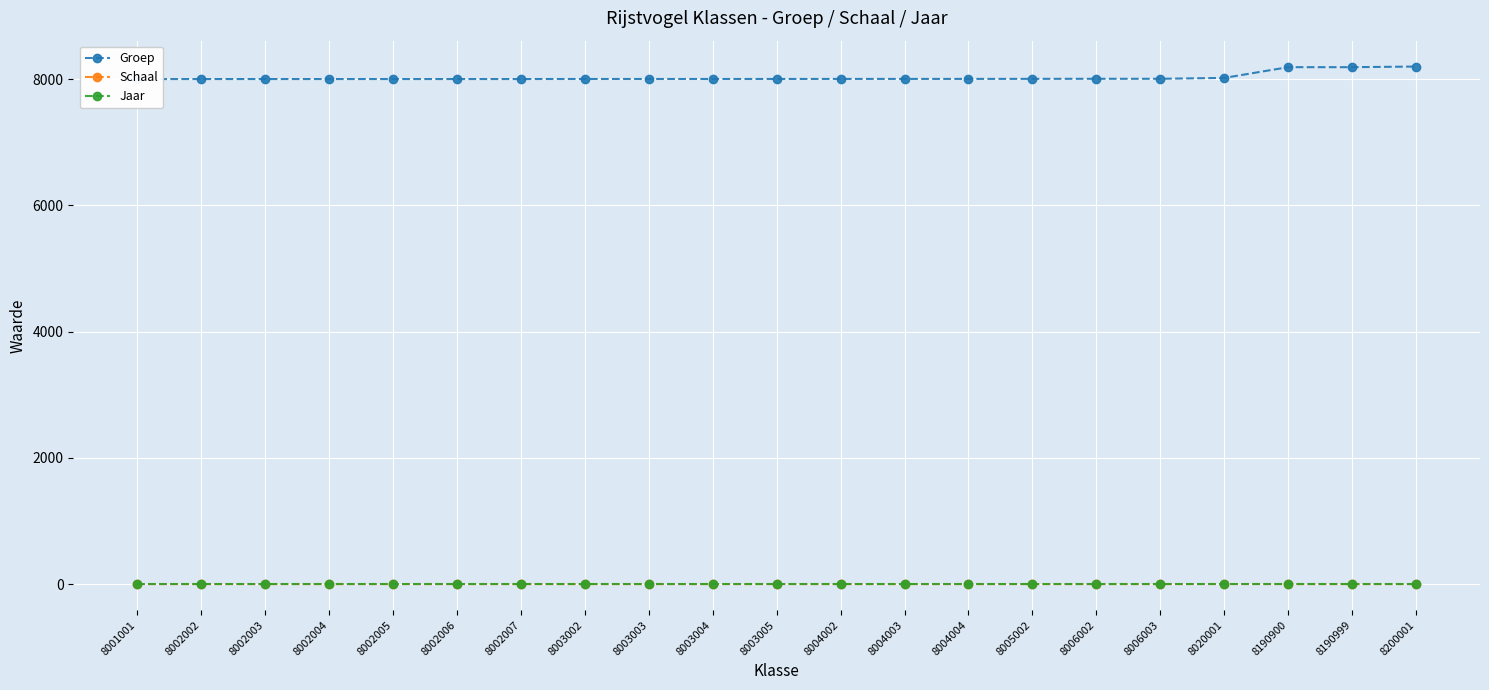

How many values in the Groep series exceed 8003?

10